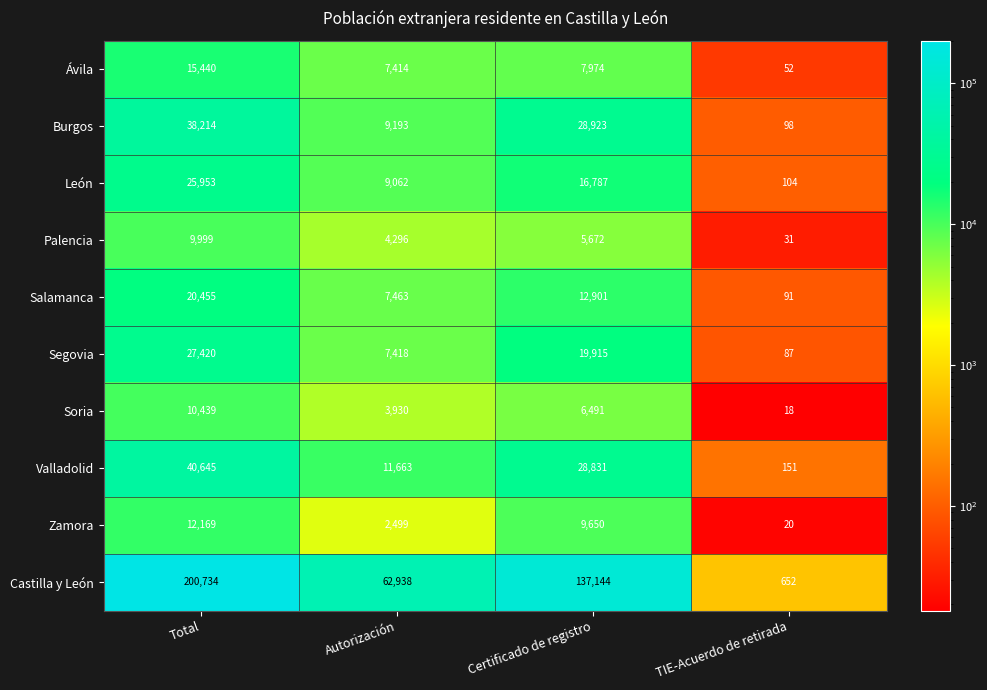

How many series are shown in this chart?

10